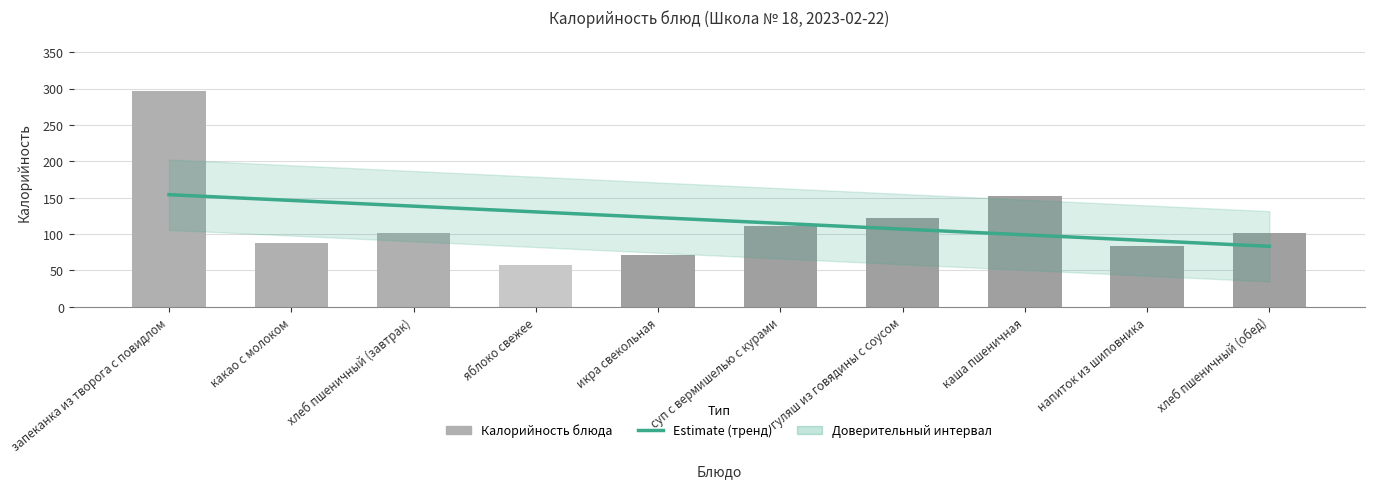

Reading left to right, what are all the values shown in this chart?

297	88	102	58	71	111	122	152	84	102